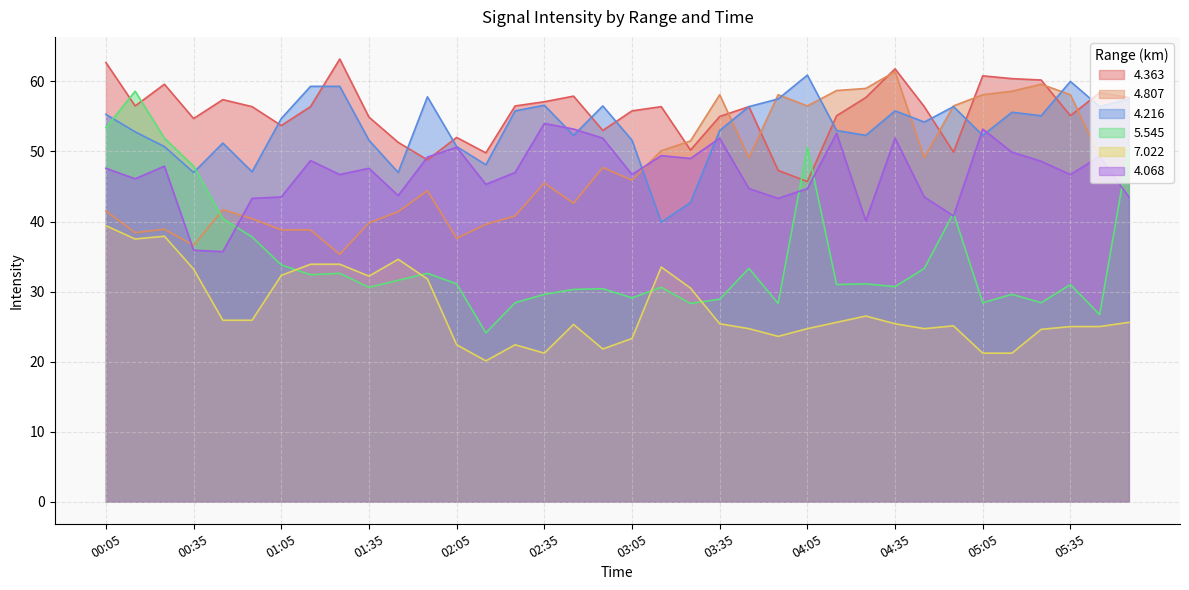

How many data points in 4.216 are above 54?

19